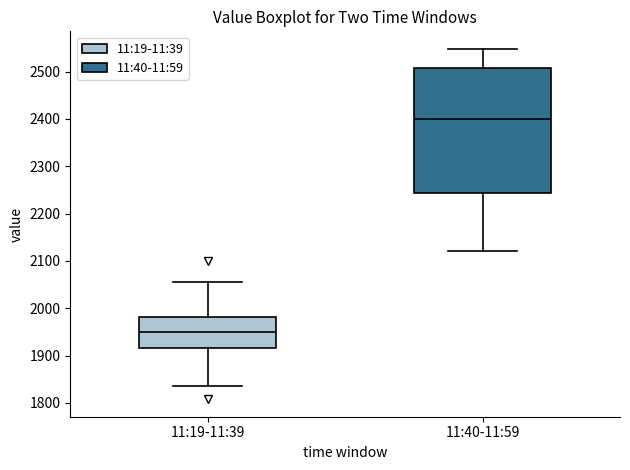

Comparing the boxes themselves (not the whiskers), which one is the tallest?

11:40-11:59